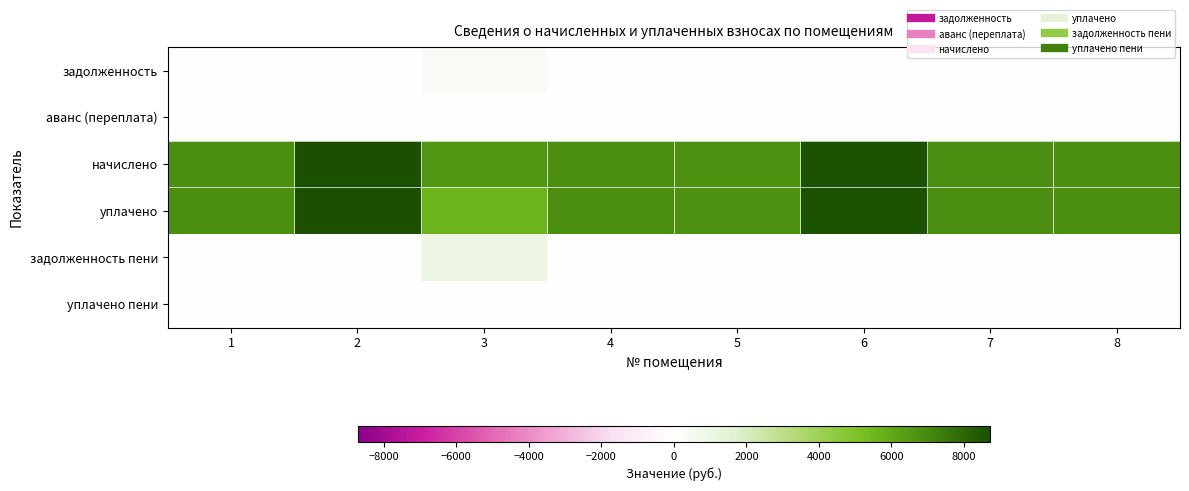

Reading right to left, transcribe all the data shown in this chart.

задолженность: 8=0.0	7=0.0	6=0.0	5=0.0	4=0.0	3=331.2	2=0.0	1=0.0
аванс (переплата): 8=0.0	7=0.0	6=0.0	5=0.0	4=0.0	3=0.0	2=0.0	1=0.0
начислено: 8=6839.3	7=6889.0	6=8627.8	5=6756.5	4=6822.7	3=6624.0	2=8710.6	1=6855.8
уплачено: 8=6839.3	7=6889.0	6=8627.8	5=6756.5	4=6822.7	3=5631.4	2=8710.6	1=6855.8
задолженность пени: 8=0.0	7=0.0	6=0.0	5=0.0	4=0.0	3=992.6	2=0.0	1=0.0
уплачено пени: 8=0.0	7=0.0	6=0.0	5=0.0	4=0.0	3=0.0	2=0.0	1=0.0